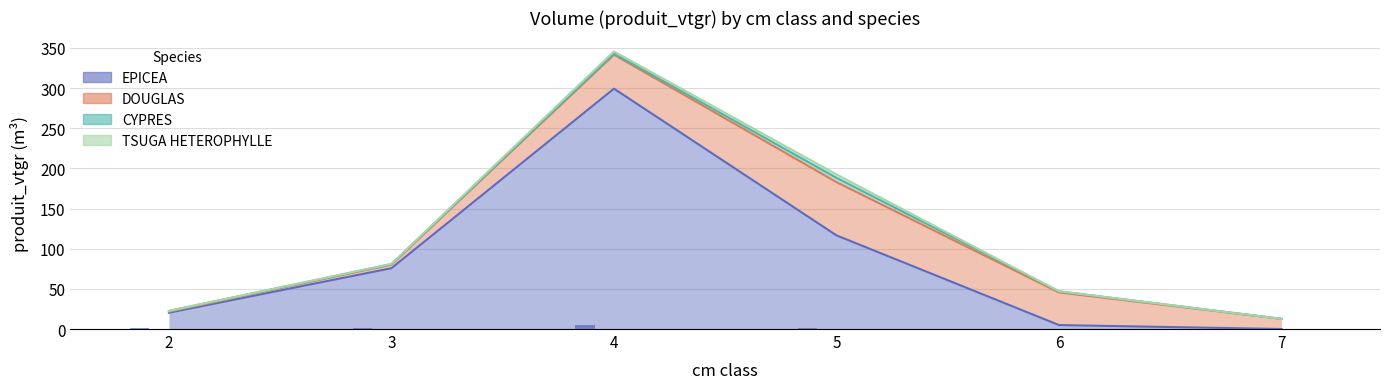

What is the average value of the EPICEA series?

86.1